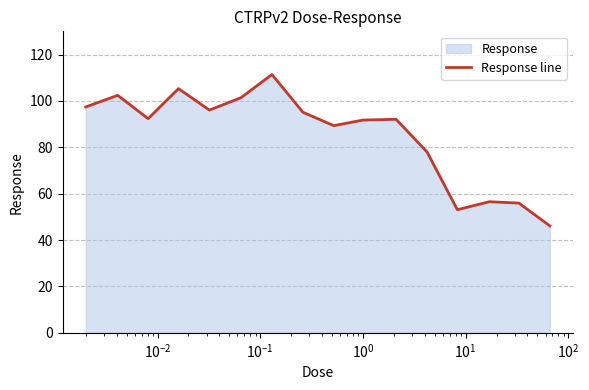

What is the maximum value shown in the chart?

111.4